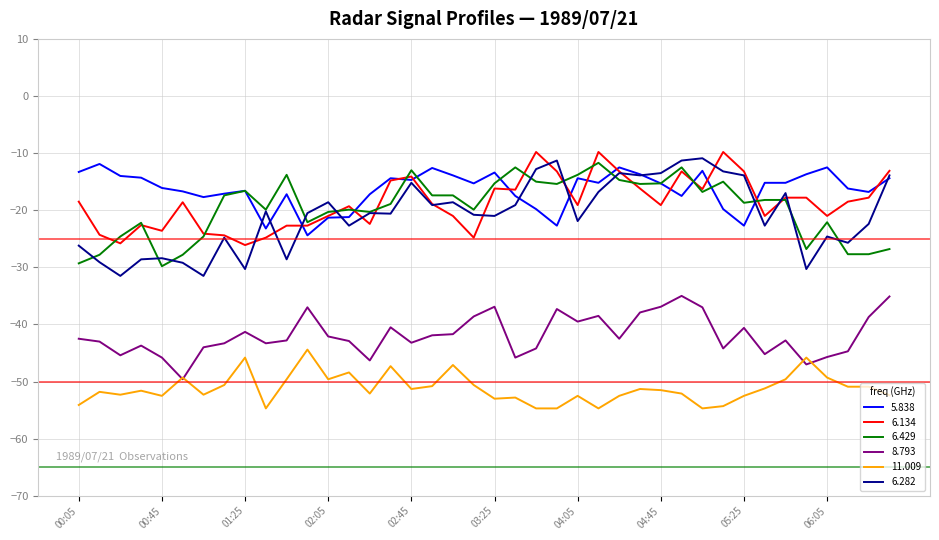

What is the smallest value displayed?

-54.7